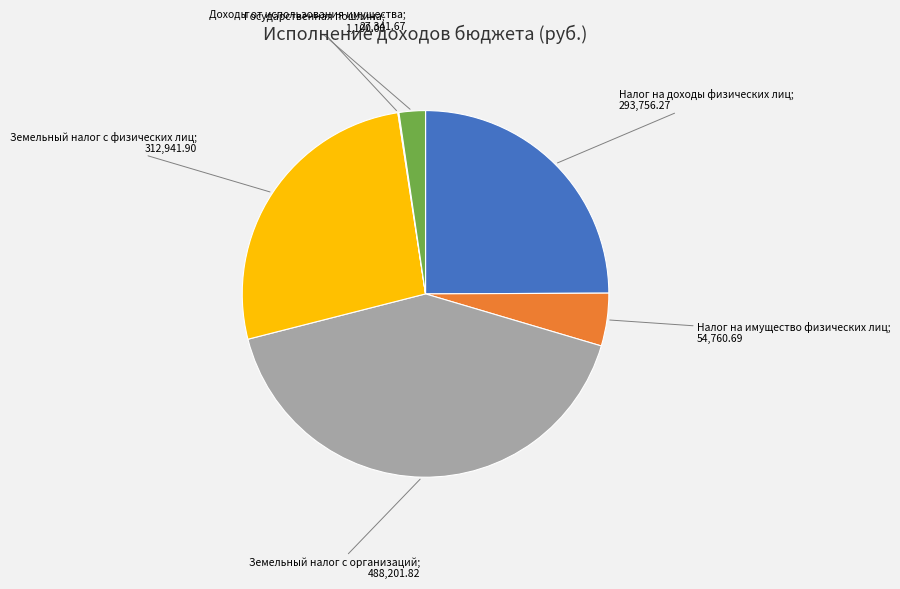

Is there any slice that represents more than half of the pie?

No